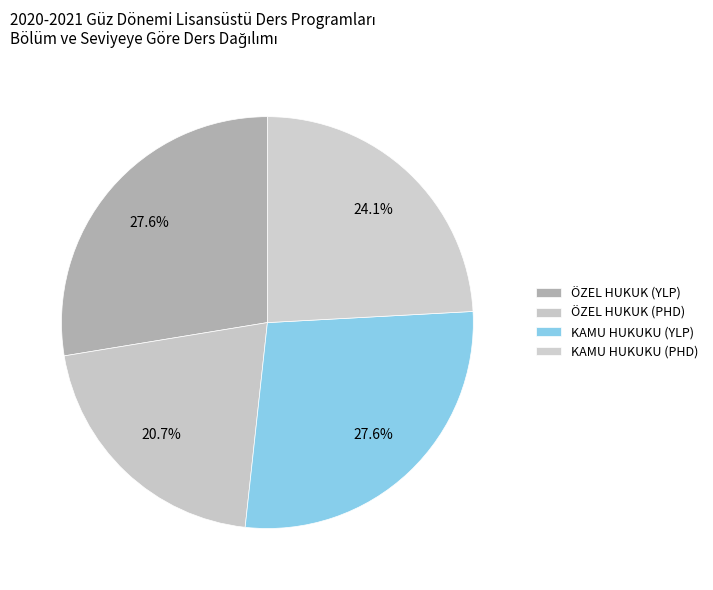

How many slices are in this pie chart?

4